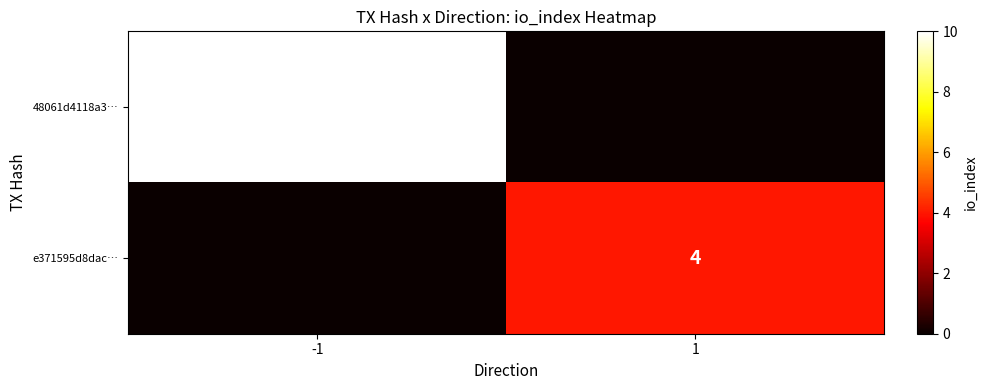

The 48061d4118a3… series shows 16 at -1. True or false?

False